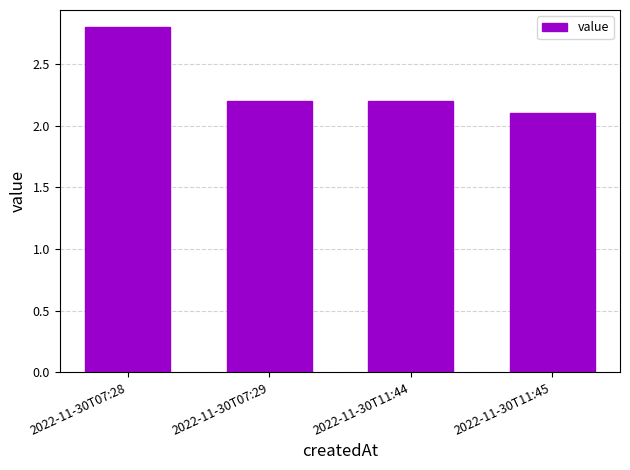

The chart shows a value of 2.2 at 2022-11-30T11:44. True or false?

True